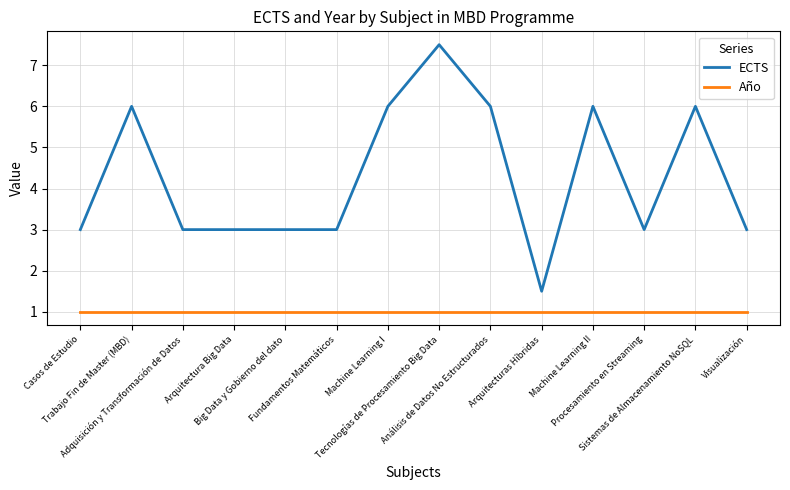

What position from the right is Trabajo Fin de Master (MBD)?

13